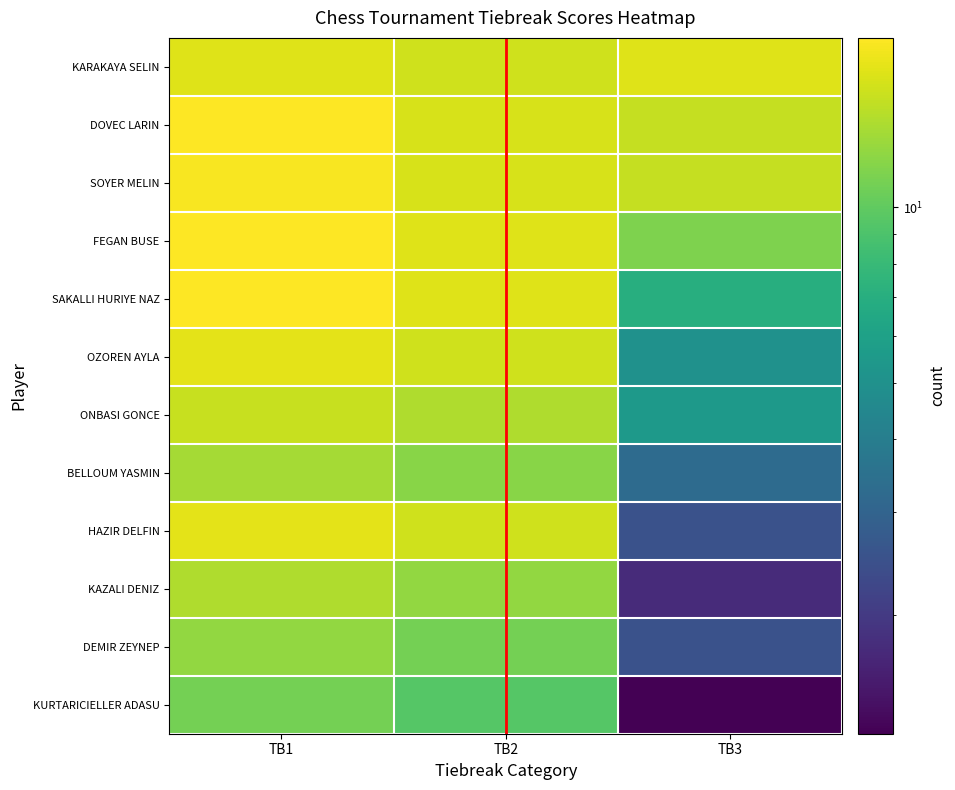

Reading left to right, transcribe all the data shown in this chart.

KARAKAYA SELIN: TB1=17.0	TB2=16.0	TB3=17.0
DOVEC LARIN: TB1=19.5	TB2=16.5	TB3=15.2
SOYER MELIN: TB1=19.0	TB2=16.5	TB3=15.2
FEGAN BUSE: TB1=19.5	TB2=17.0	TB3=11.5
SAKALLI HURIYE NAZ: TB1=19.5	TB2=17.0	TB3=7.0
OZOREN AYLA: TB1=17.5	TB2=16.0	TB3=5.0
ONBASI GONCE: TB1=15.5	TB2=14.0	TB3=5.5
BELLOUM YASMIN: TB1=13.5	TB2=12.0	TB3=3.2
HAZIR DELFIN: TB1=17.5	TB2=16.0	TB3=2.5
KAZALI DENIZ: TB1=14.0	TB2=12.5	TB3=1.8
DEMIR ZEYNEP: TB1=12.5	TB2=11.0	TB3=2.5
KURTARICIELLER ADASU: TB1=11.0	TB2=9.5	TB3=1.2